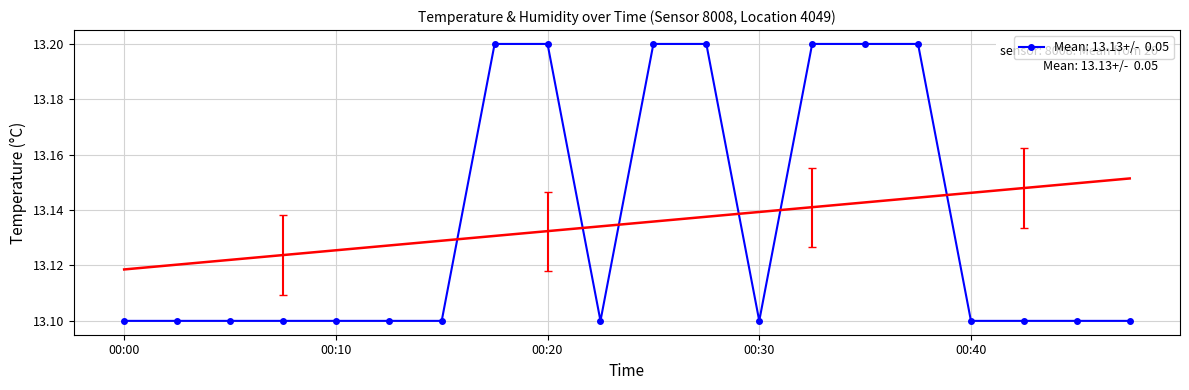

What is the greatest value displayed?

13.2